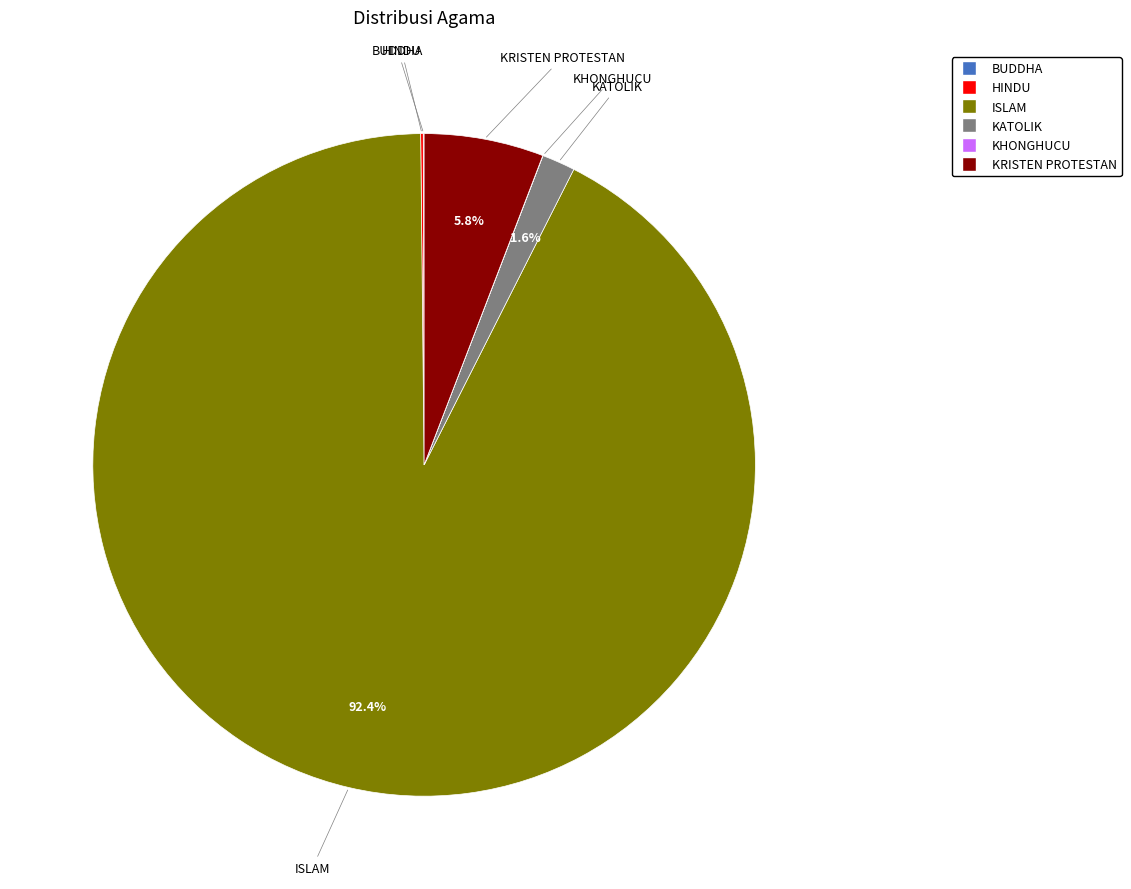

To the nearest percent, what is the difference between the largest and smallest slice percentages?

92%